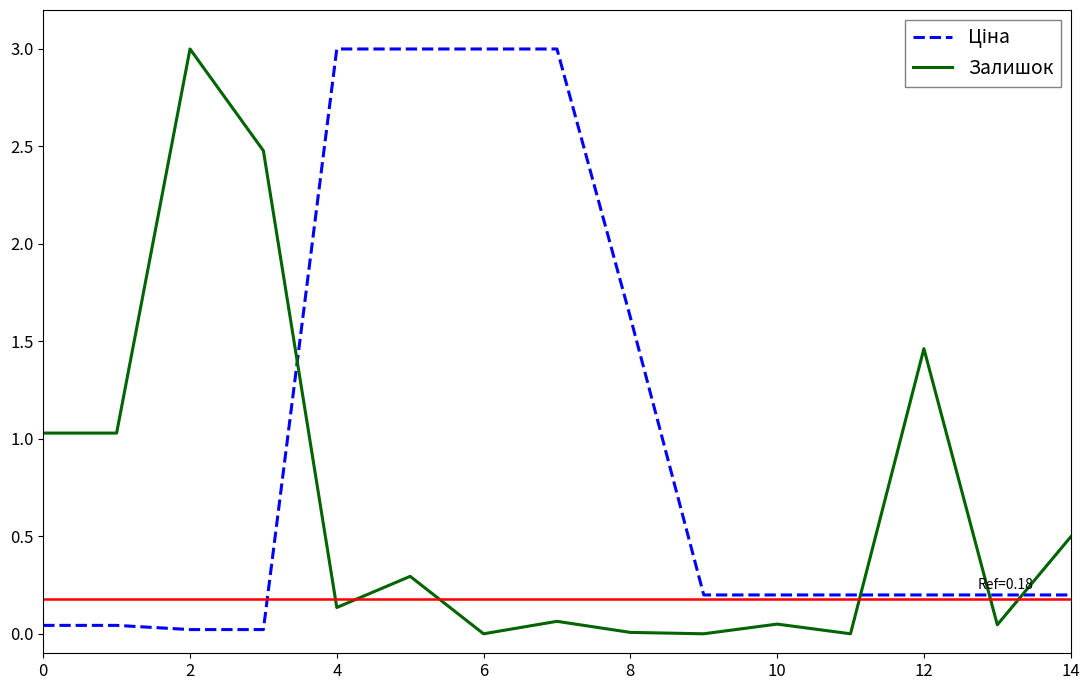

What is the greatest value displayed?

3.0